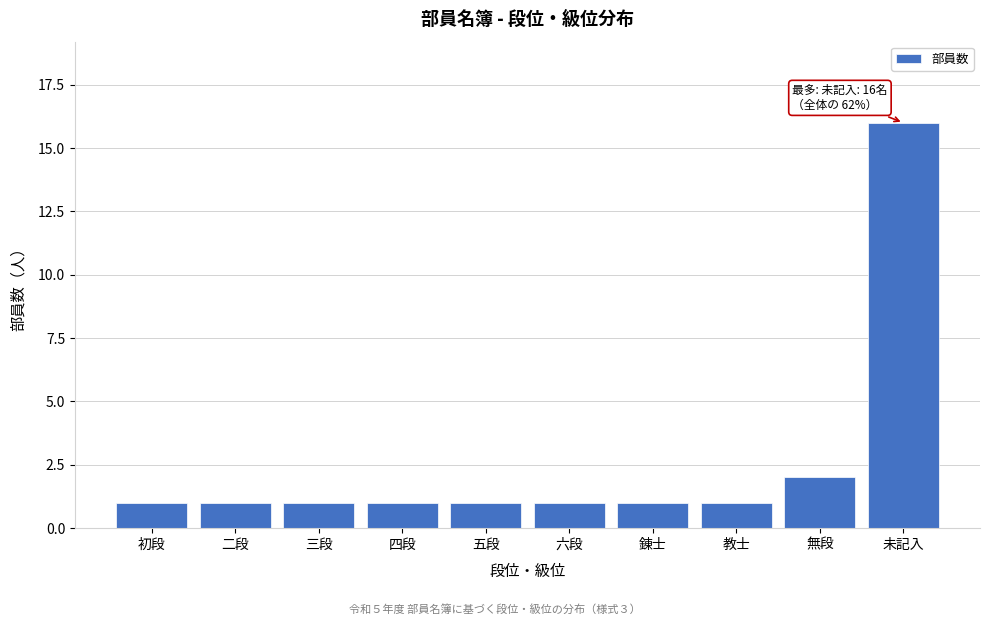

Reading right to left, extract all data points from this chart.

未記入=16	無段=2	教士=1	錬士=1	六段=1	五段=1	四段=1	三段=1	二段=1	初段=1